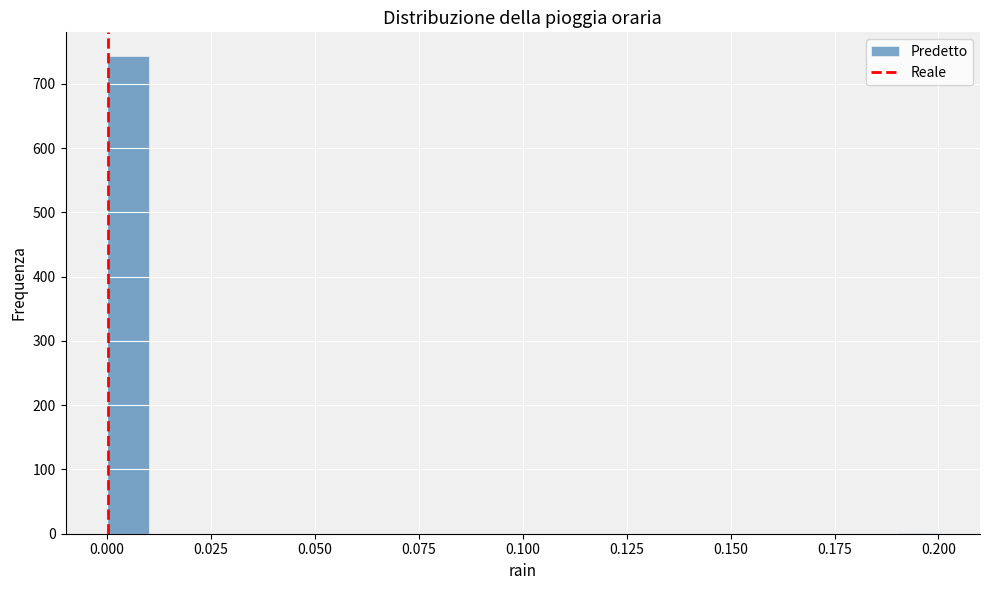

Read against the x-axis, roughly where is the centre of the tallest bar?

0.005